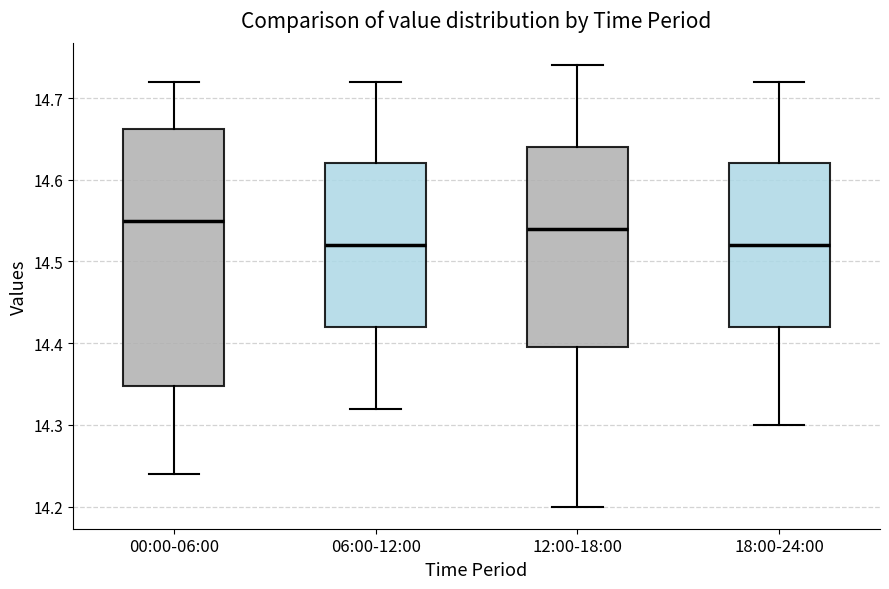

Reading left to right, transcribe this box plot: for each box, give where its median line is, the range the box spans, and where its two whiskers end, as read against the y-axis. The values are not printed on the chart, so give them approximately, as read against the axis.

00:00-06:00: median 14.55, box 14.35 to 14.66, whiskers 14.24 to 14.72
06:00-12:00: median 14.52, box 14.42 to 14.62, whiskers 14.32 to 14.72
12:00-18:00: median 14.54, box 14.40 to 14.64, whiskers 14.20 to 14.74
18:00-24:00: median 14.52, box 14.42 to 14.62, whiskers 14.30 to 14.72